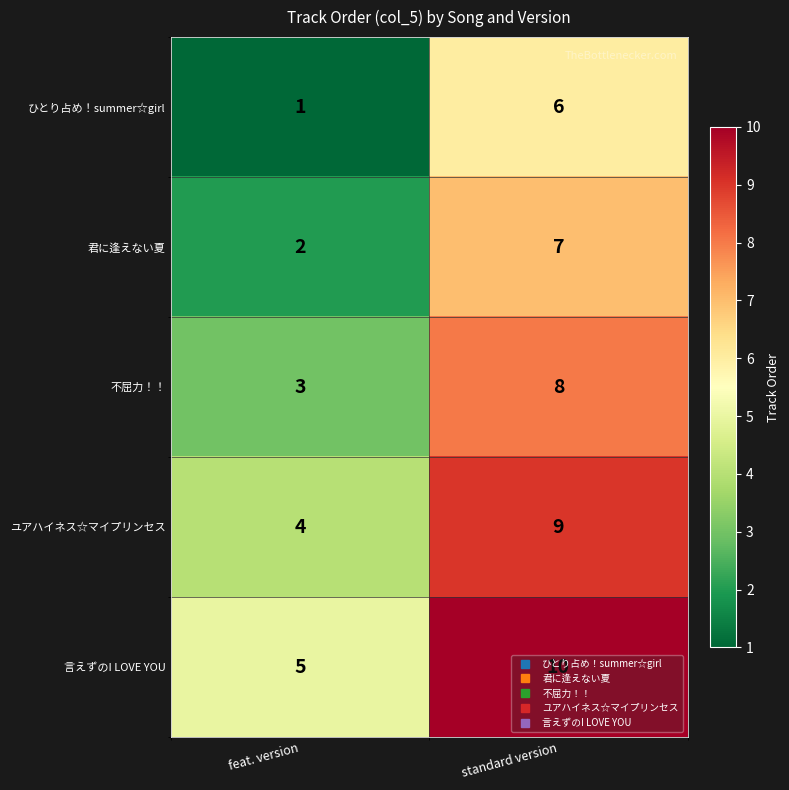

What is the sum of all ユアハイネス☆マイプリンセス values?

13